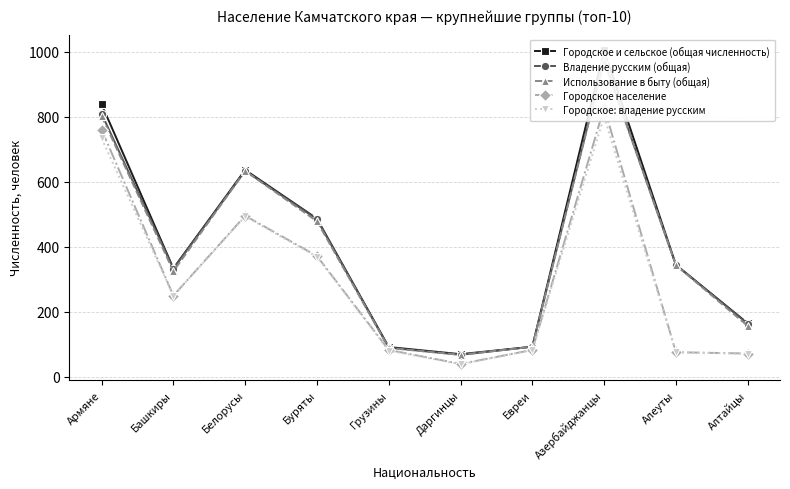

What is the value of the Владение русским (общая) point at the 8th from the left?

975